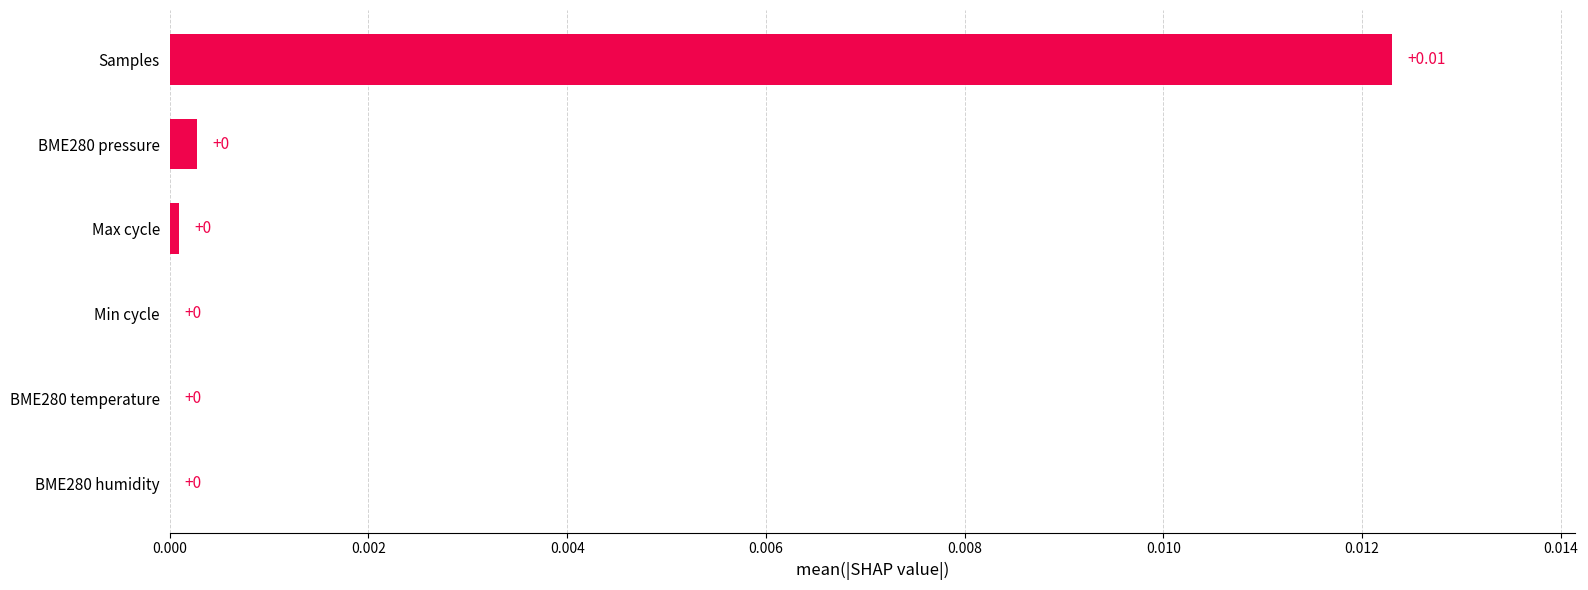

Which category has the highest value across all series?

Samples